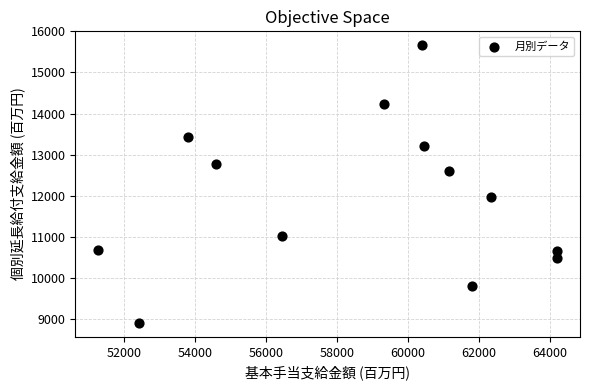

What is the range of Y values (max minus min)?

6752.8